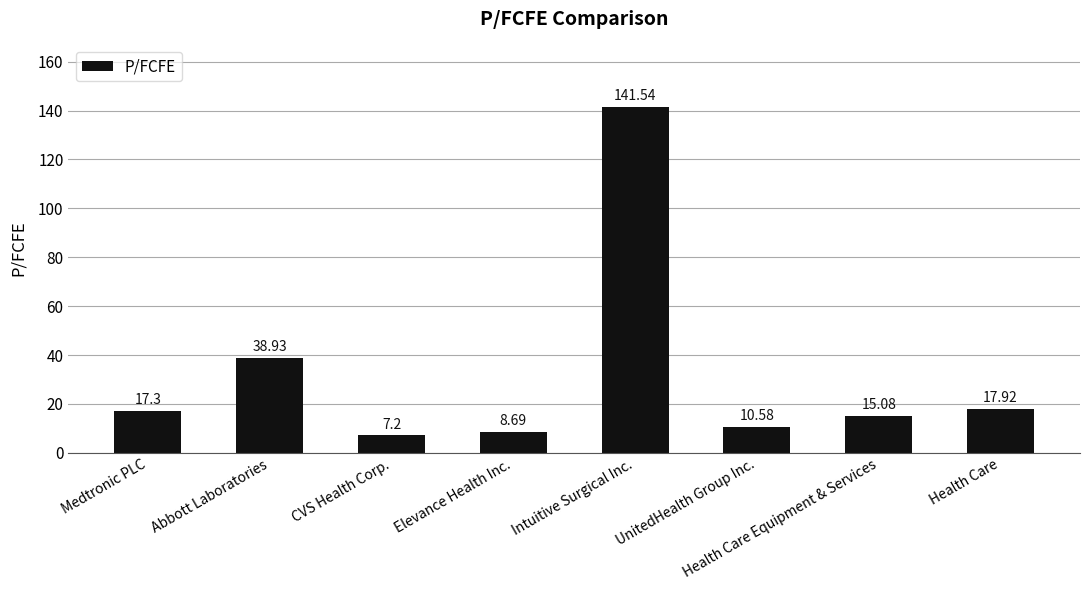

What is the sum of the values at Intuitive Surgical Inc. and Health Care?

159.5